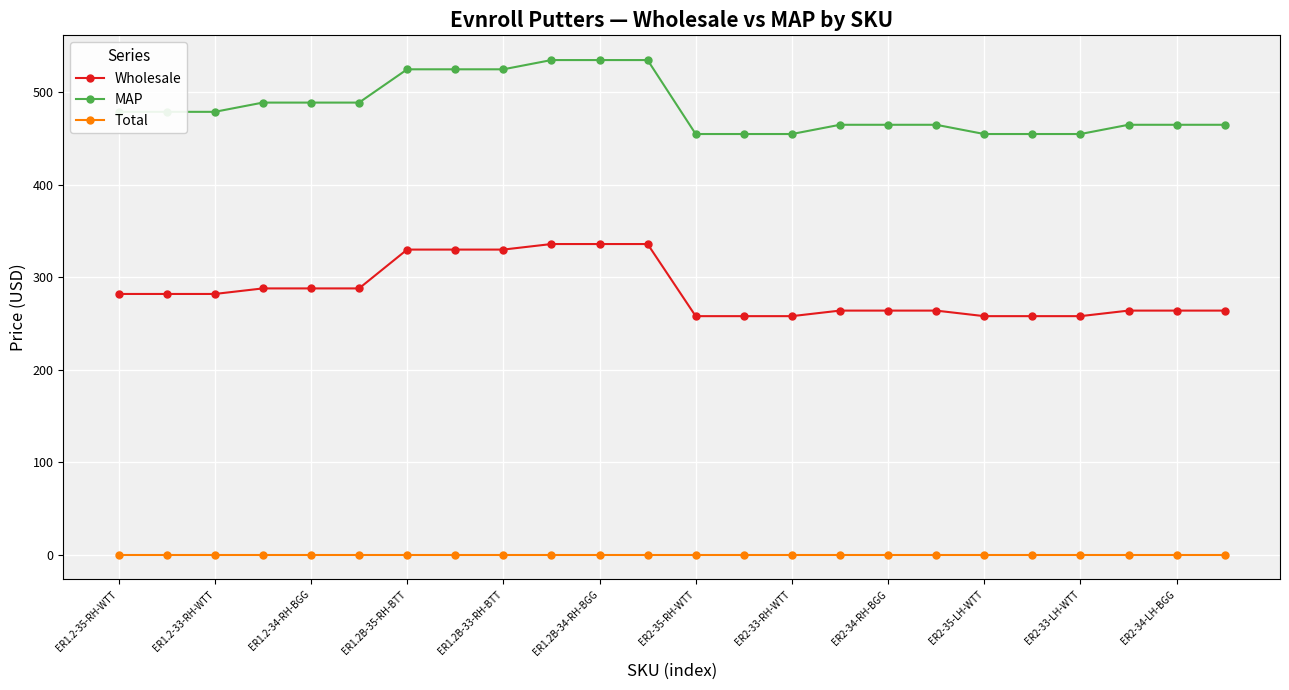

True or false: Total and Wholesale cross at least once.

False